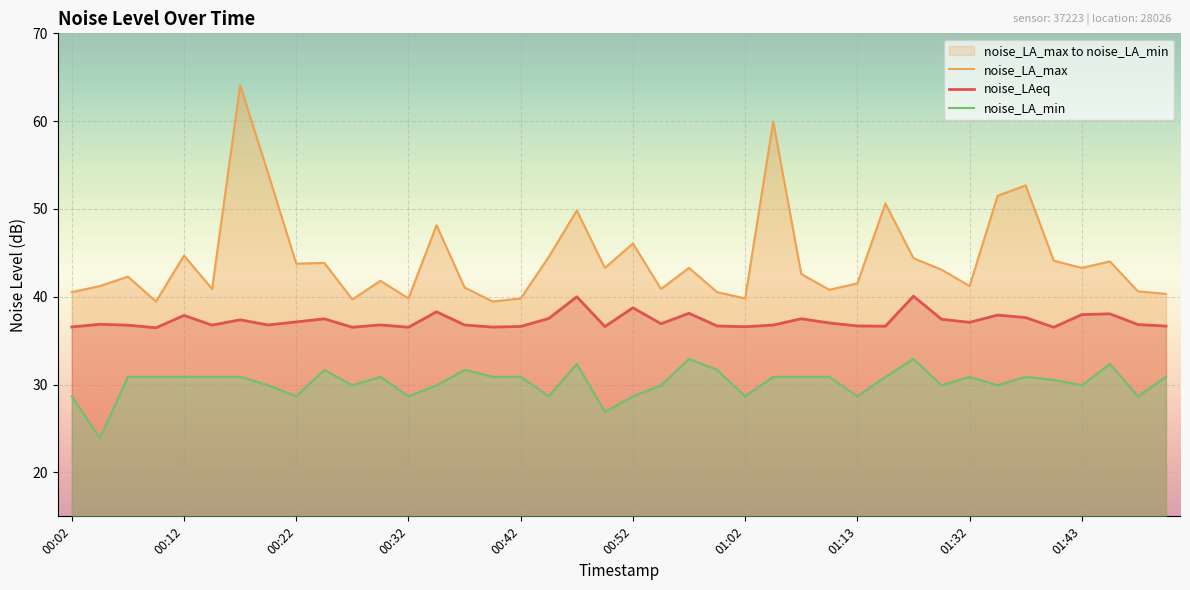

Reading left to right, transcribe all the data shown in this chart.

noise_LAeq: 00:02=36.6	00:04=36.9	00:07=36.8	00:09=36.5	00:12=37.9	00:14=36.8	00:17=37.4	00:19=36.8	00:22=37.1	00:24=37.5	00:27=36.5	00:29=36.8	00:32=36.5	00:35=38.3	00:37=36.8	00:40=36.5	00:42=36.6	00:45=37.5	00:47=40.0	00:50=36.6	00:52=38.8	00:55=36.9	00:57=38.1	01:00=36.7	01:02=36.6	01:05=36.8	01:07=37.5	01:10=37.0	01:13=36.7	01:16=36.6	01:19=40.1	01:29=37.4	01:32=37.1	01:35=37.9	01:37=37.6	01:40=36.5	01:43=38.0	01:46=38.1	01:48=36.8	01:51=36.7
noise_LA_max: 00:02=40.5	00:04=41.2	00:07=42.3	00:09=39.5	00:12=44.7	00:14=40.9	00:17=64.1	00:19=54.0	00:22=43.8	00:24=43.9	00:27=39.7	00:29=41.8	00:32=39.8	00:35=48.1	00:37=41.1	00:40=39.5	00:42=39.8	00:45=44.5	00:47=49.8	00:50=43.3	00:52=46.1	00:55=40.9	00:57=43.3	01:00=40.5	01:02=39.8	01:05=60.0	01:07=42.6	01:10=40.8	01:13=41.5	01:16=50.6	01:19=44.4	01:29=43.1	01:32=41.2	01:35=51.5	01:37=52.7	01:40=44.1	01:43=43.3	01:46=44.0	01:48=40.6	01:51=40.3
noise_LA_min: 00:02=28.7	00:04=23.9	00:07=30.9	00:09=30.9	00:12=30.9	00:14=30.9	00:17=30.9	00:19=29.9	00:22=28.7	00:24=31.7	00:27=29.9	00:29=30.9	00:32=28.7	00:35=29.9	00:37=31.7	00:40=30.9	00:42=30.9	00:45=28.7	00:47=32.4	00:50=26.9	00:52=28.7	00:55=29.9	00:57=32.9	01:00=31.7	01:02=28.7	01:05=30.9	01:07=30.9	01:10=30.9	01:13=28.7	01:16=30.9	01:19=32.9	01:29=29.9	01:32=30.9	01:35=29.9	01:37=30.9	01:40=30.5	01:43=29.9	01:46=32.4	01:48=28.7	01:51=30.9